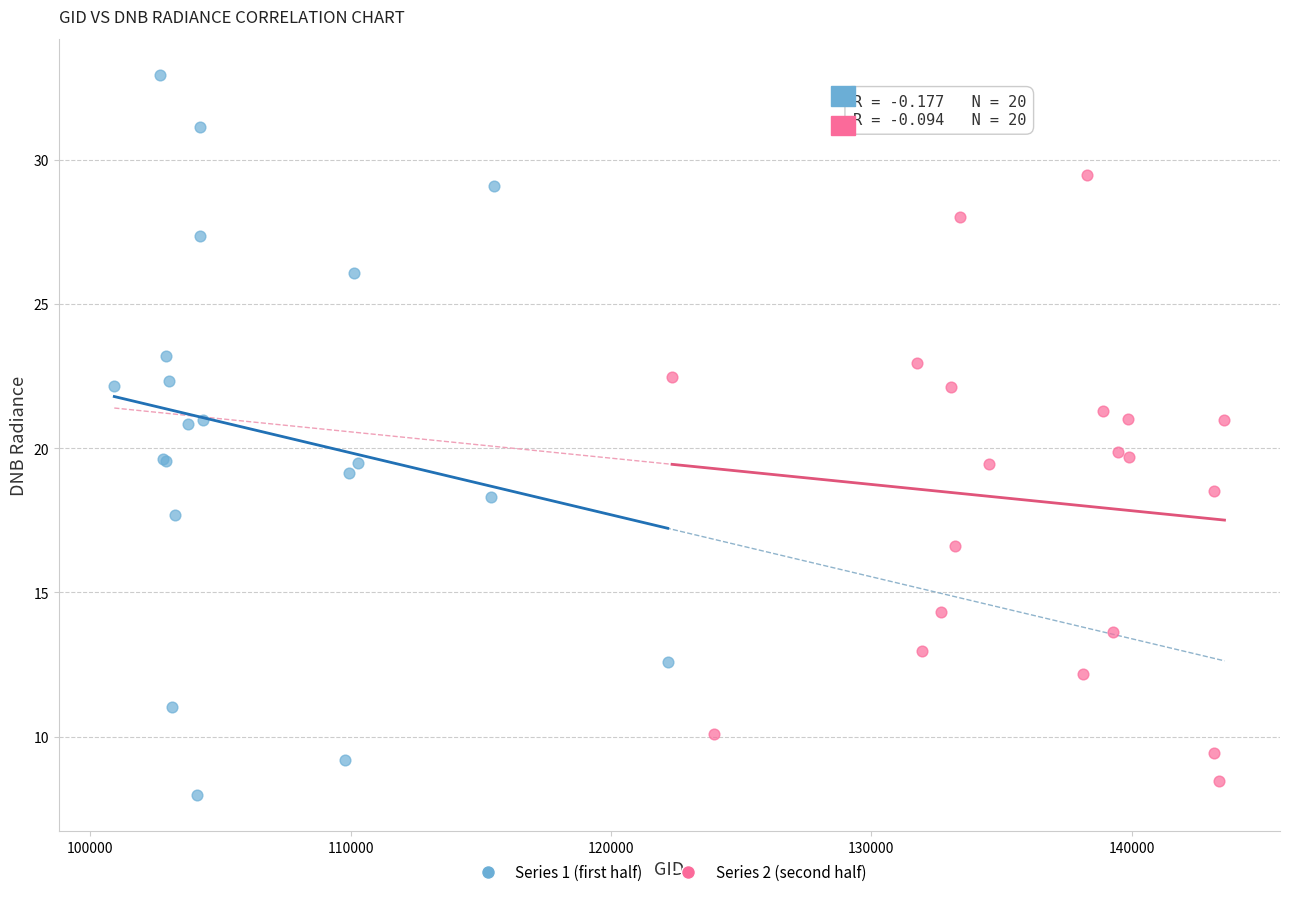

Which series has the widest spread of Y values?

Series 1 (first half)